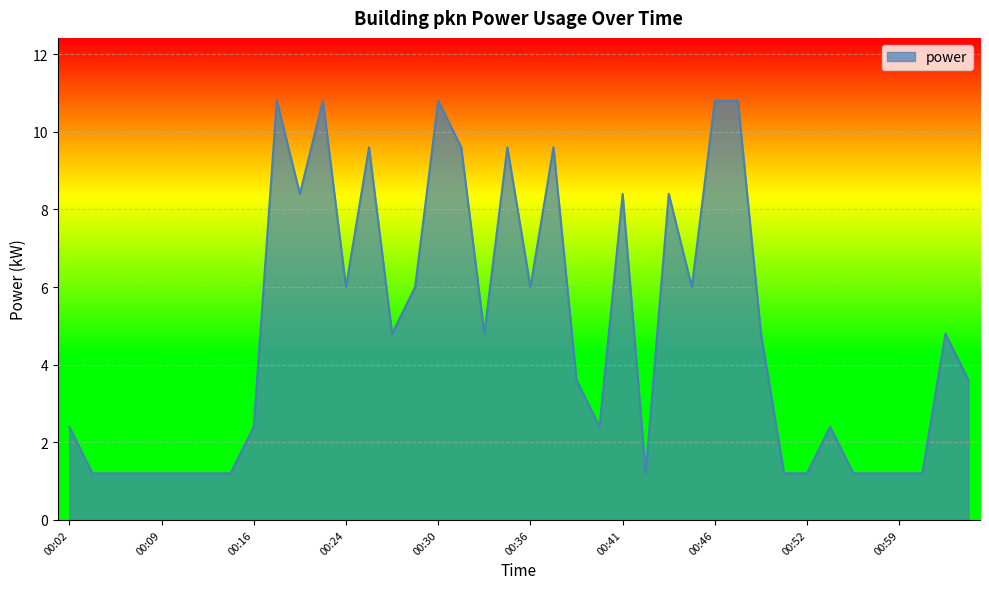

What is the difference between the maximum and minimum values?

9.6